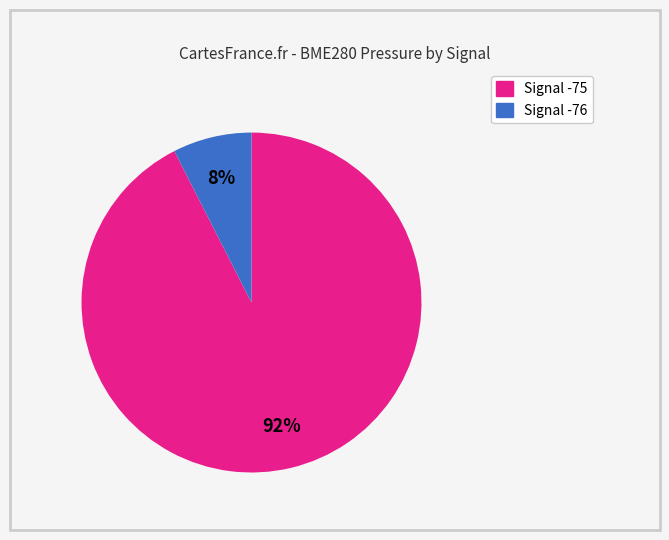

Is the sum of Signal -76 and Signal -75 greater than half?

Yes